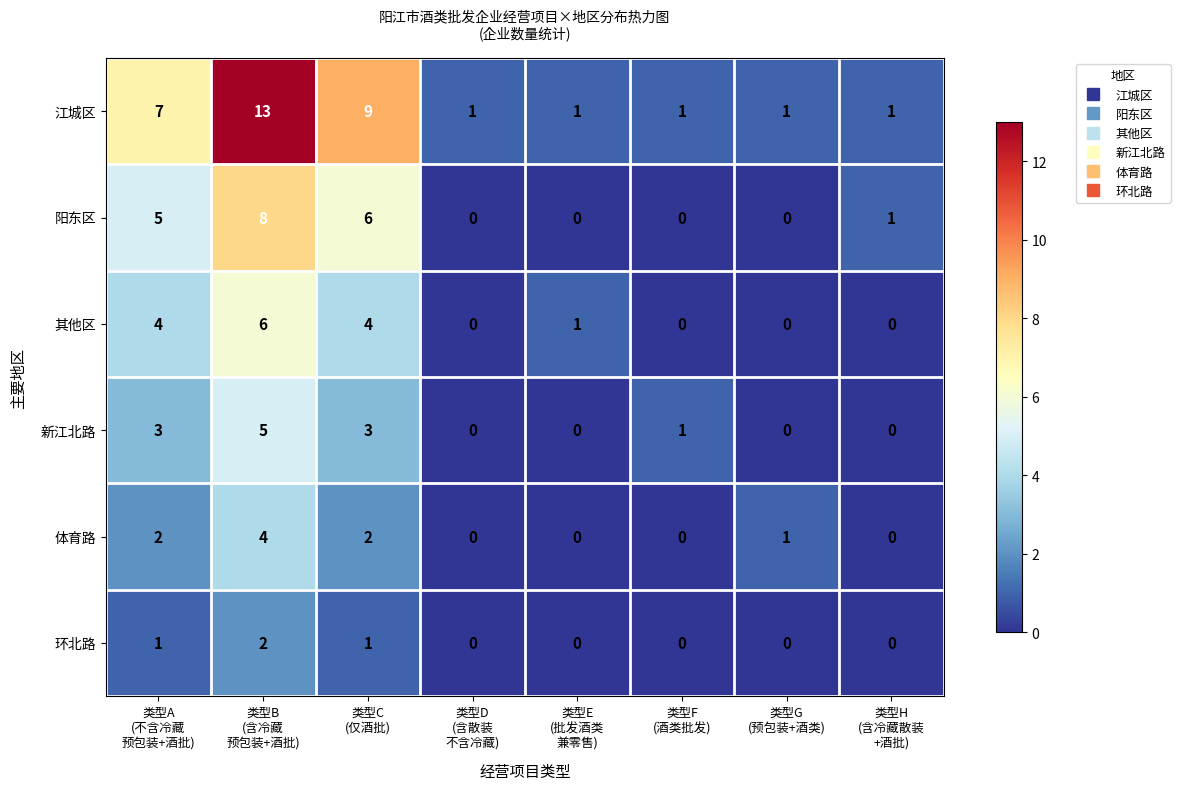

Rank the series by their maximum value, from lowest to highest.

环北路, 体育路, 新江北路, 其他区, 阳东区, 江城区